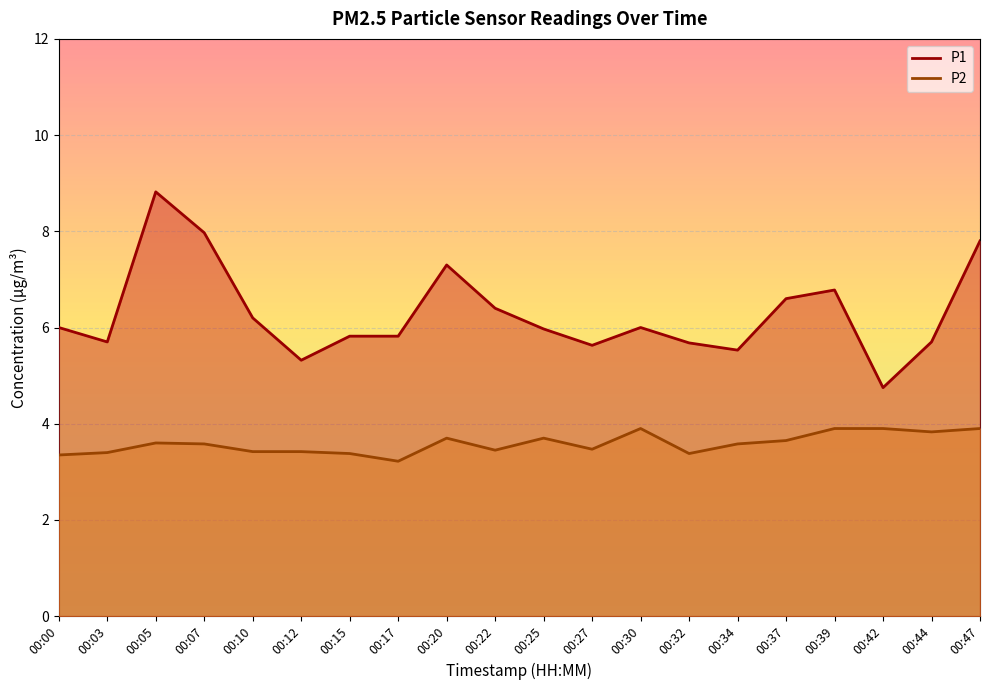

How many lines are shown in the chart?

2